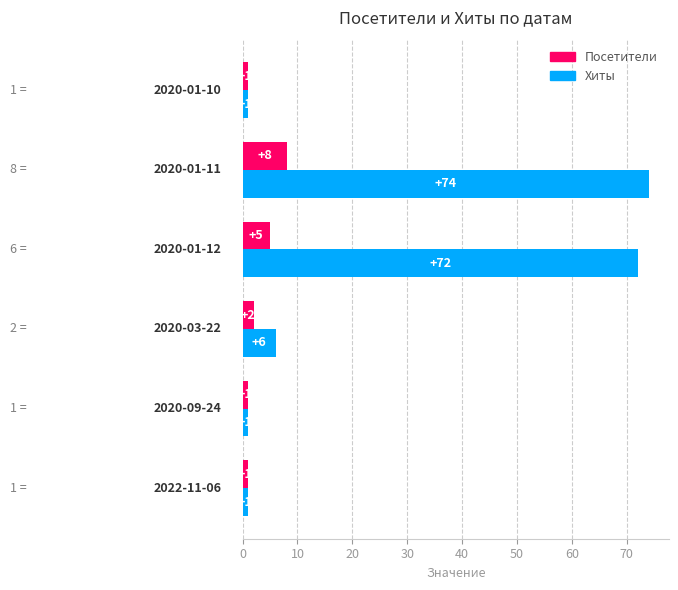

What is the sum of all Хиты values?

155